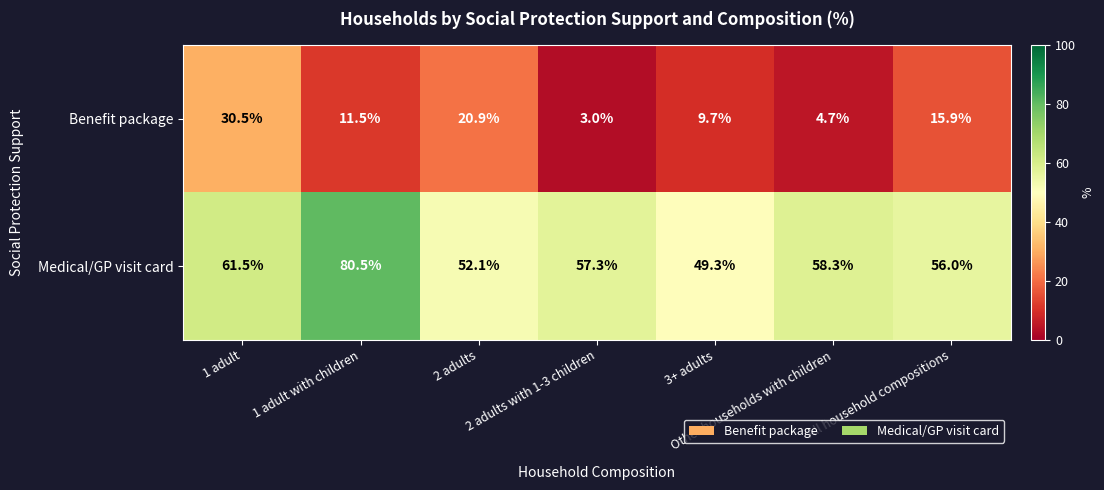

List the series in order of their overall mean, highest first.

Medical/GP visit card, Benefit package